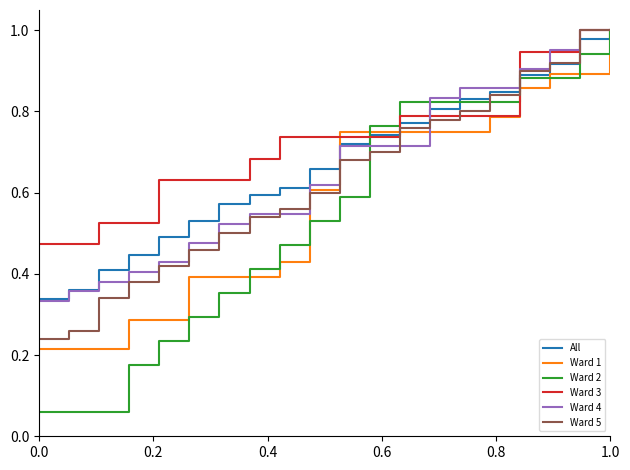

Which series has the widest spread of values?

Ward 2